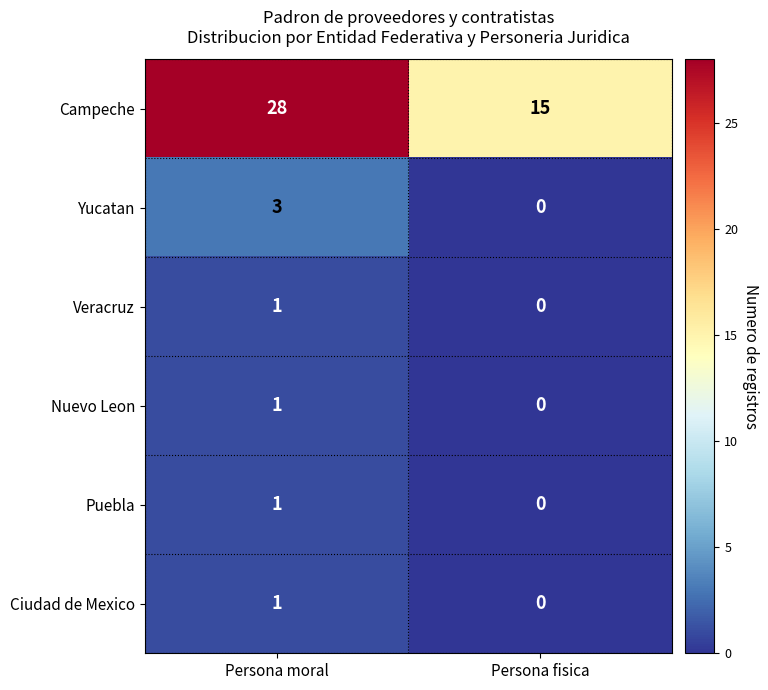

How many distinct data groups are displayed?

6